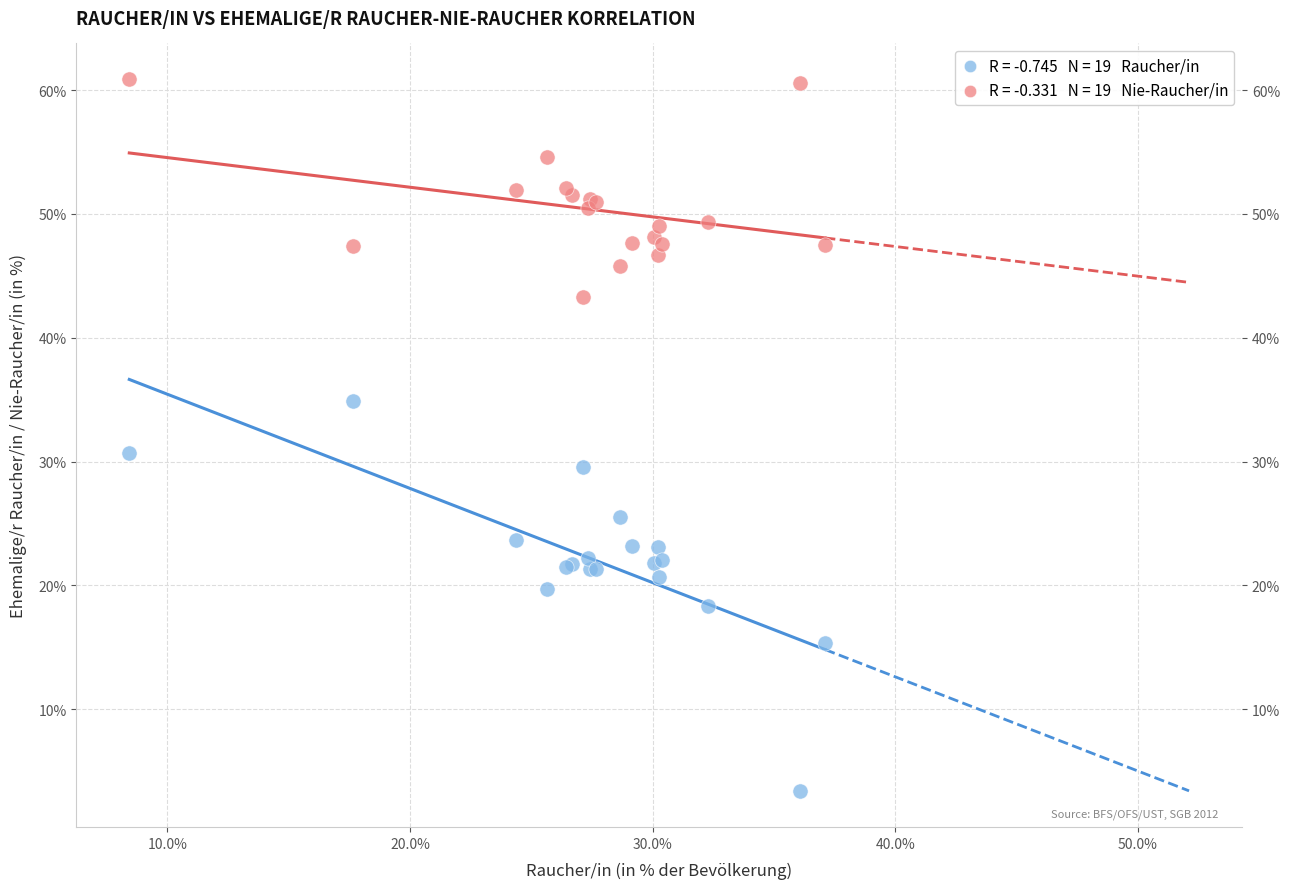

Across all series, what Y value is closest to 32?

30.7